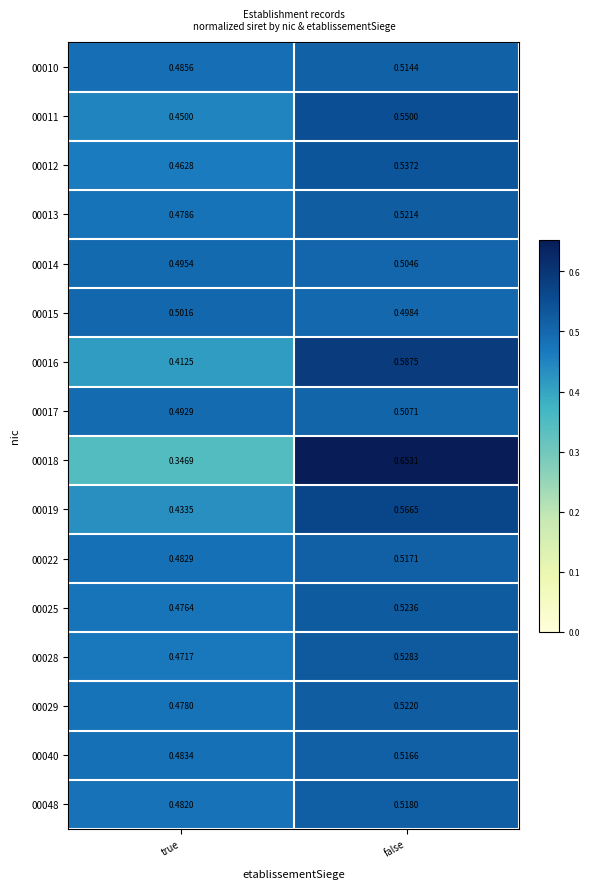

At which label does 00015 reach its peak?

true